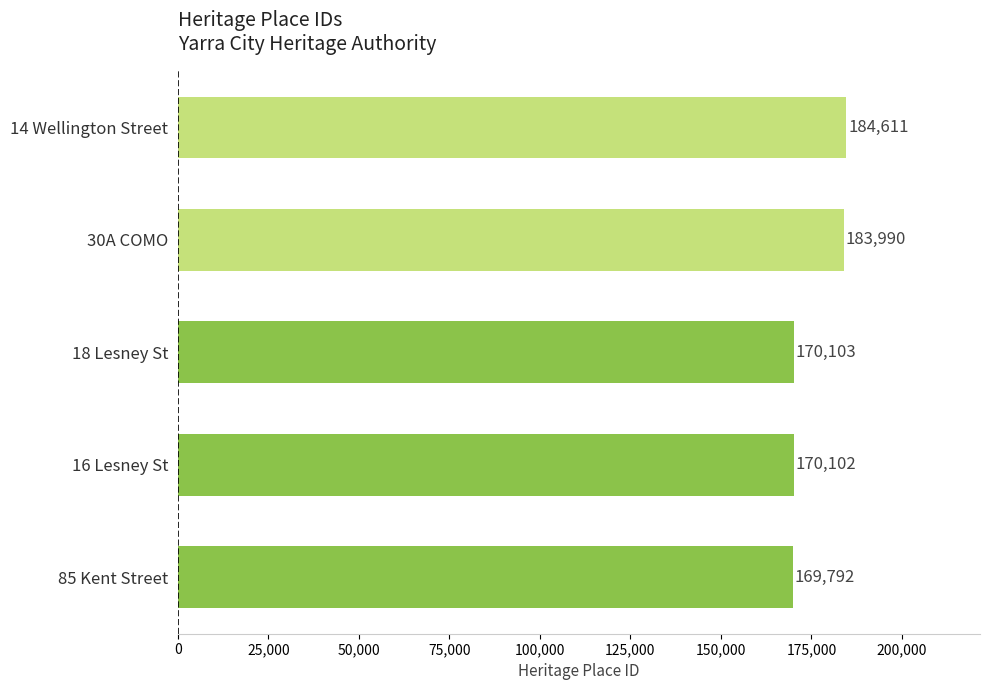

Rank the categories by value from highest to lowest.

14 Wellington Street, 30A COMO, 18 Lesney St, 16 Lesney St, 85 Kent Street